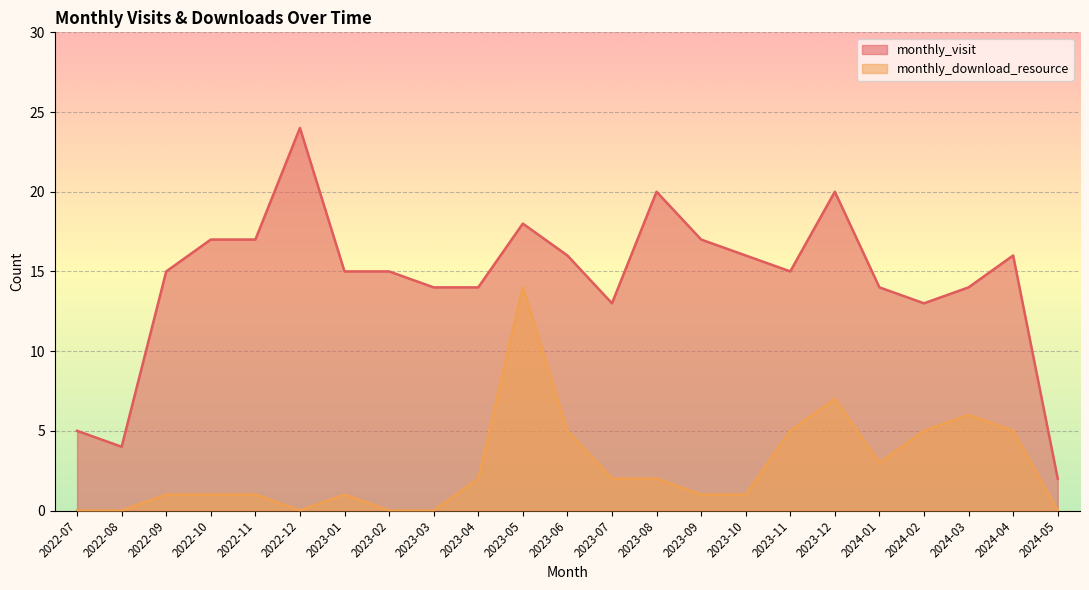

The monthly_visit series shows 9 at 2022-09. True or false?

False